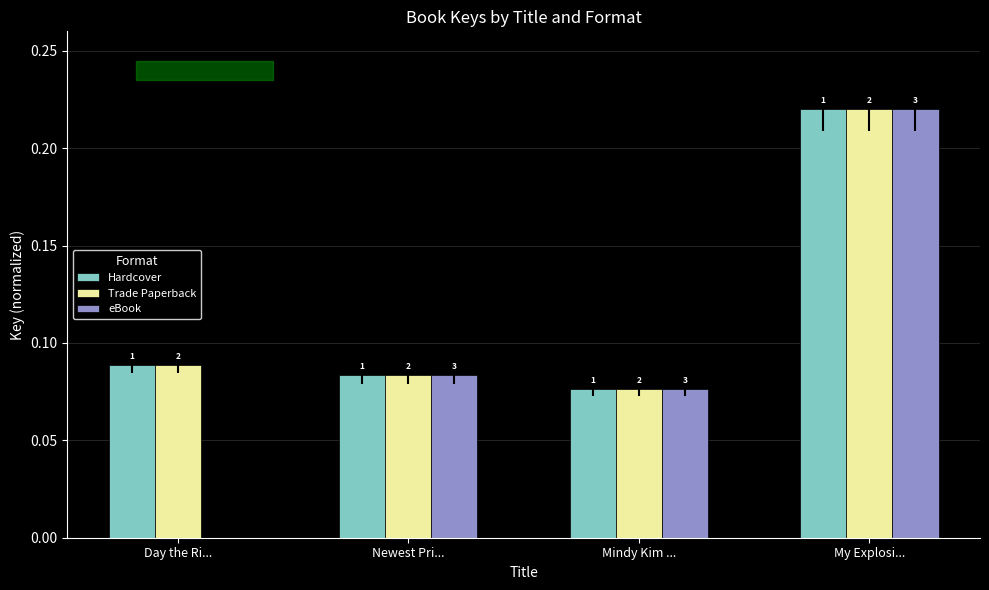

What are all the series names shown in the legend?

Hardcover, Trade Paperback, eBook